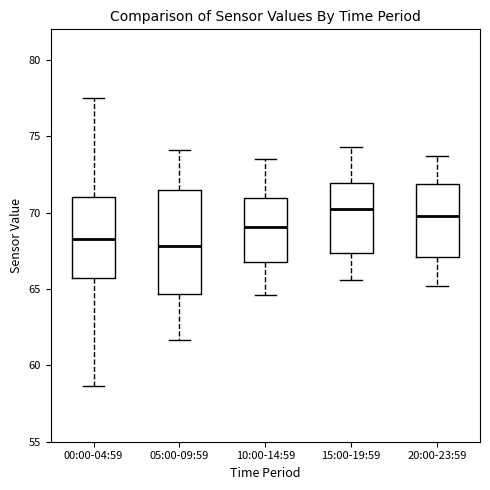

Comparing the boxes themselves (not the whiskers), which one is the tallest?

05:00-09:59